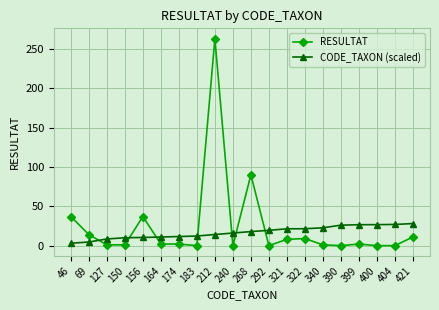

At which category is the sum across all series the highest?

212